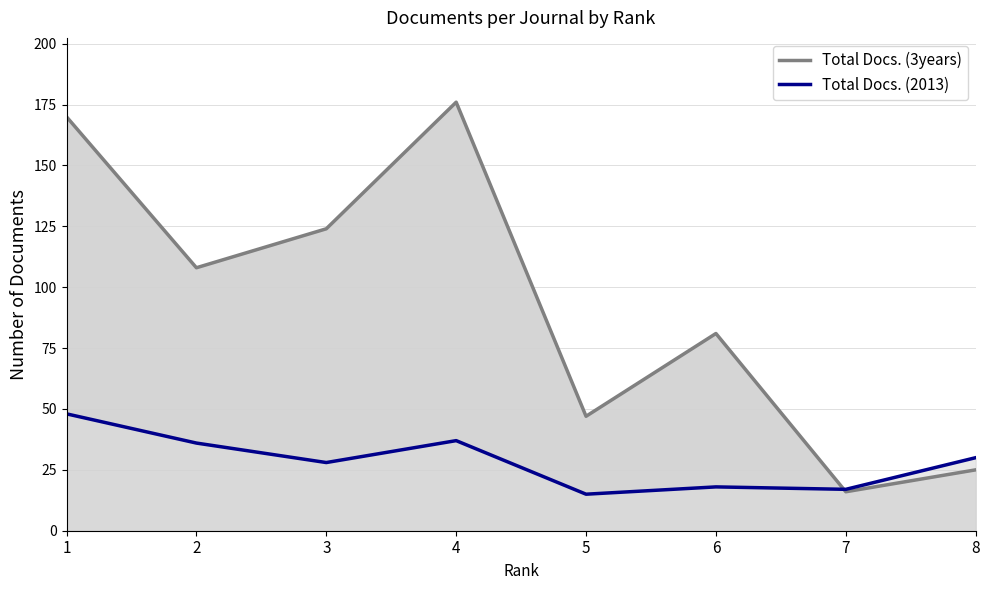

How many times do Total Docs. (2013) and Total Docs. (3years) cross each other?

1